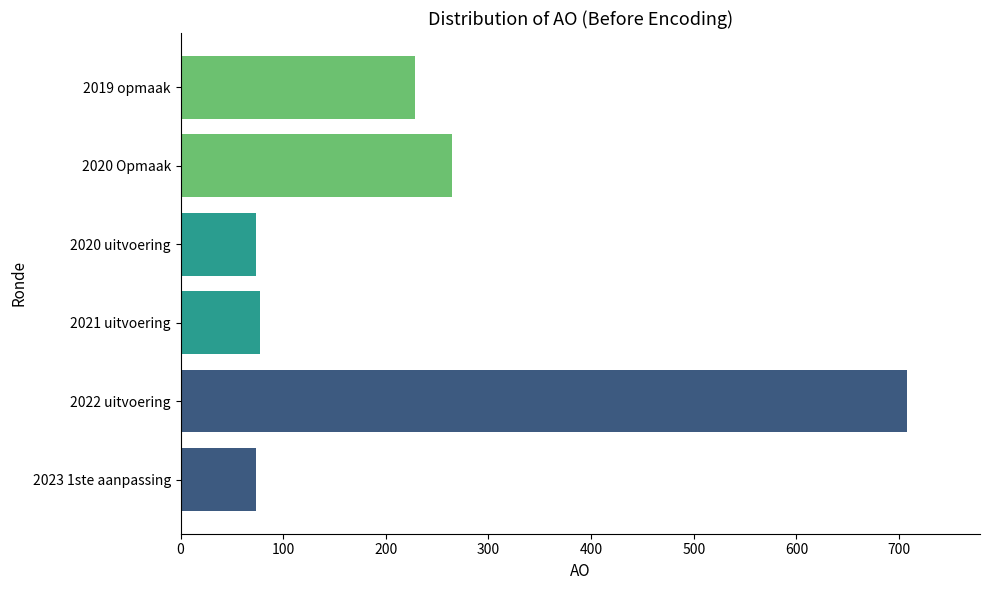

What is the sum of all values?

1425